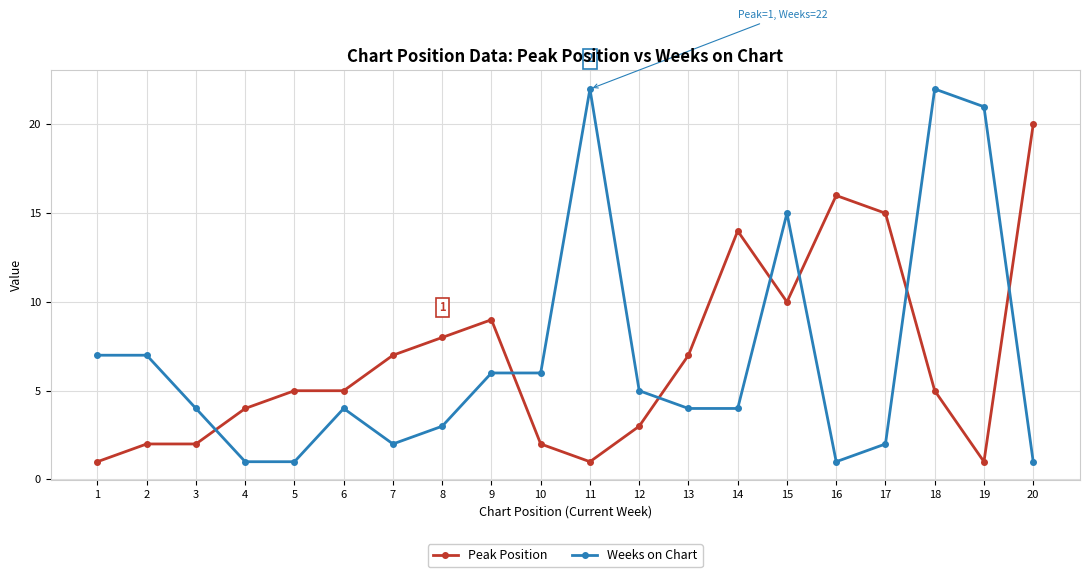

Is the value of Weeks on Chart at 15 greater than the value of Peak Position at 6?

Yes